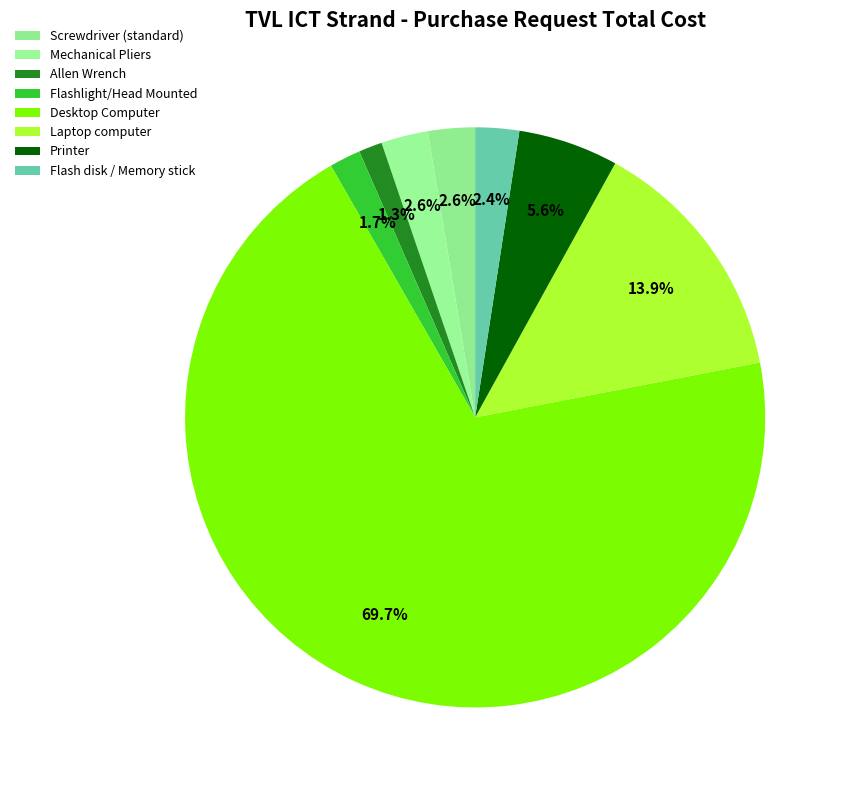

How many segments does this pie chart have?

8